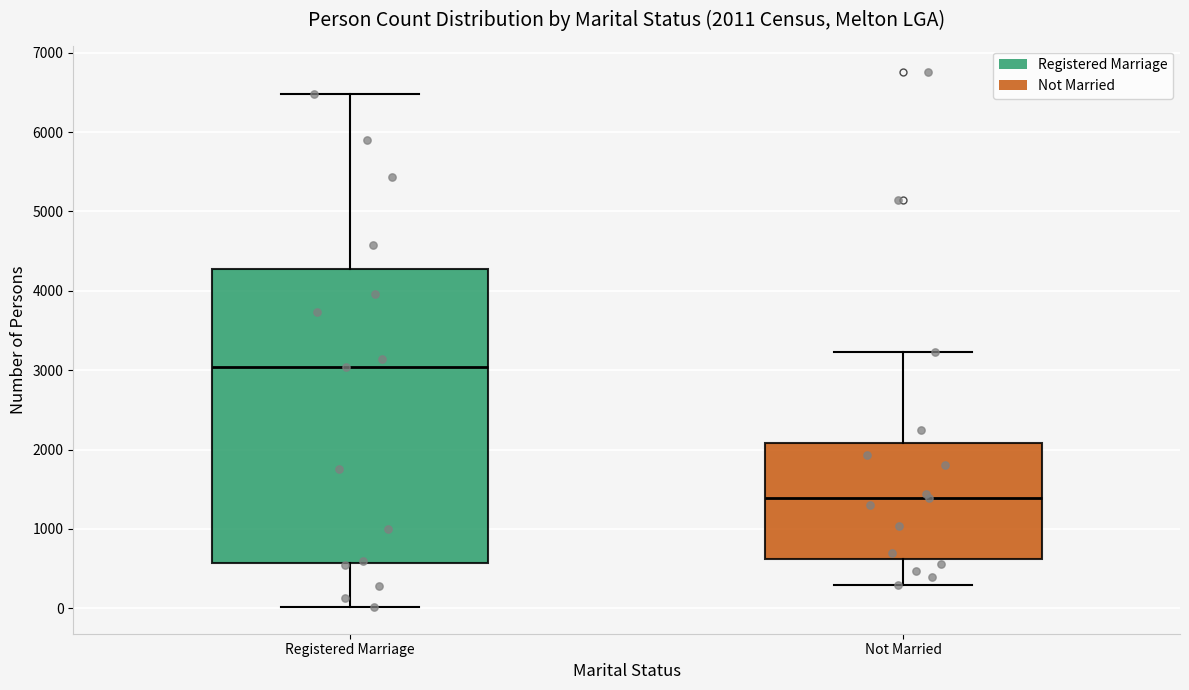

Which box has the highest median line?

Registered Marriage